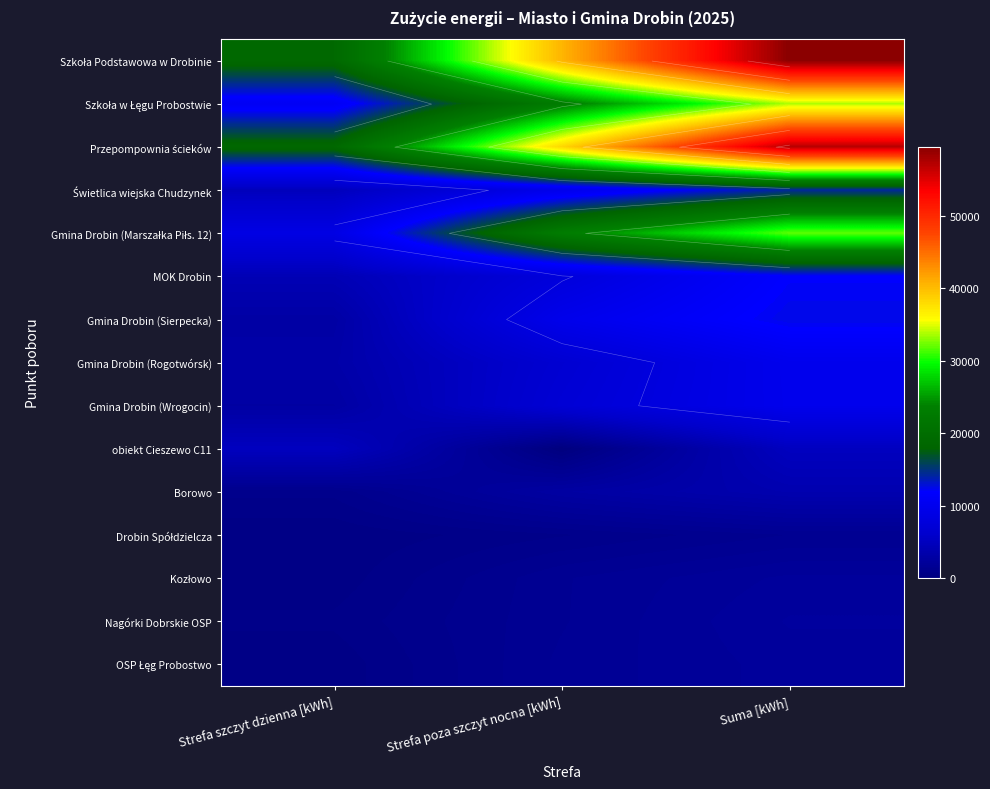

What is the maximum value for Szkoła Podstawowa w Drobinie?

59500